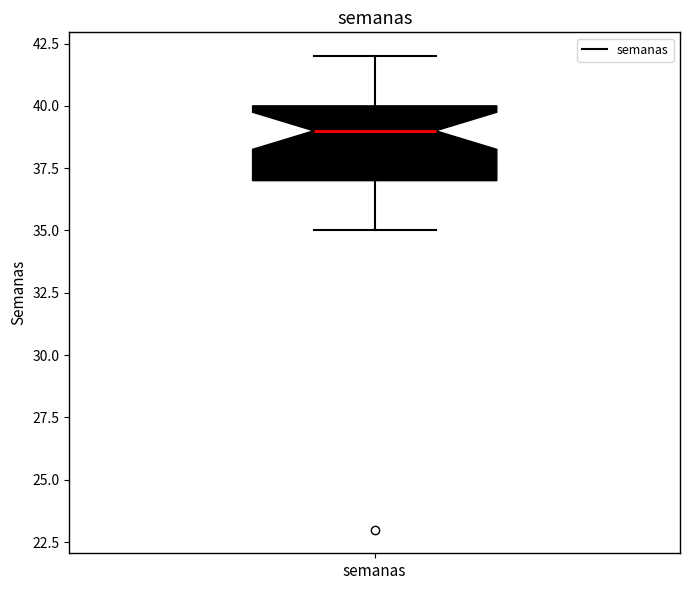

Where does the median line of the box for semanas sit on the y-axis? The values are not printed on the chart, so give them approximately, as read against the axis.

39